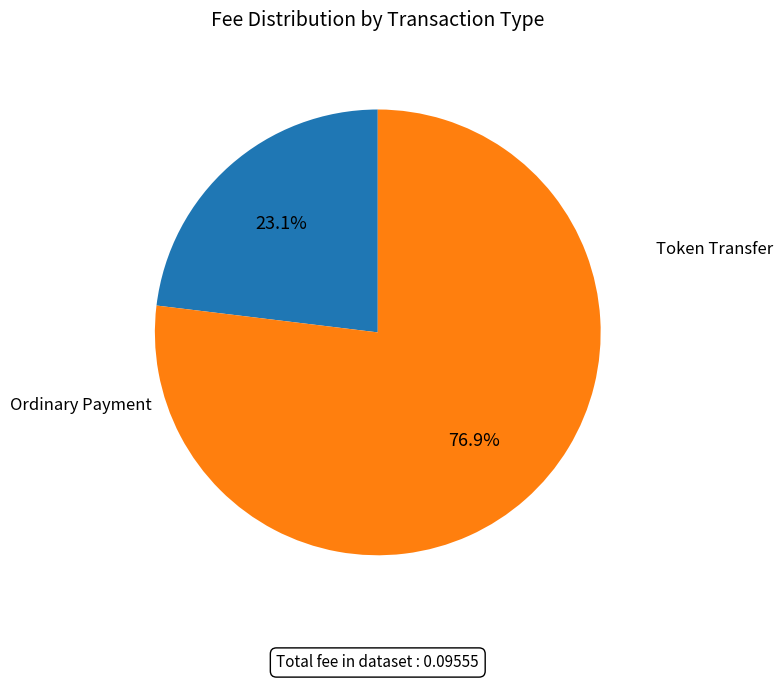

Is there a majority slice in this chart?

Yes